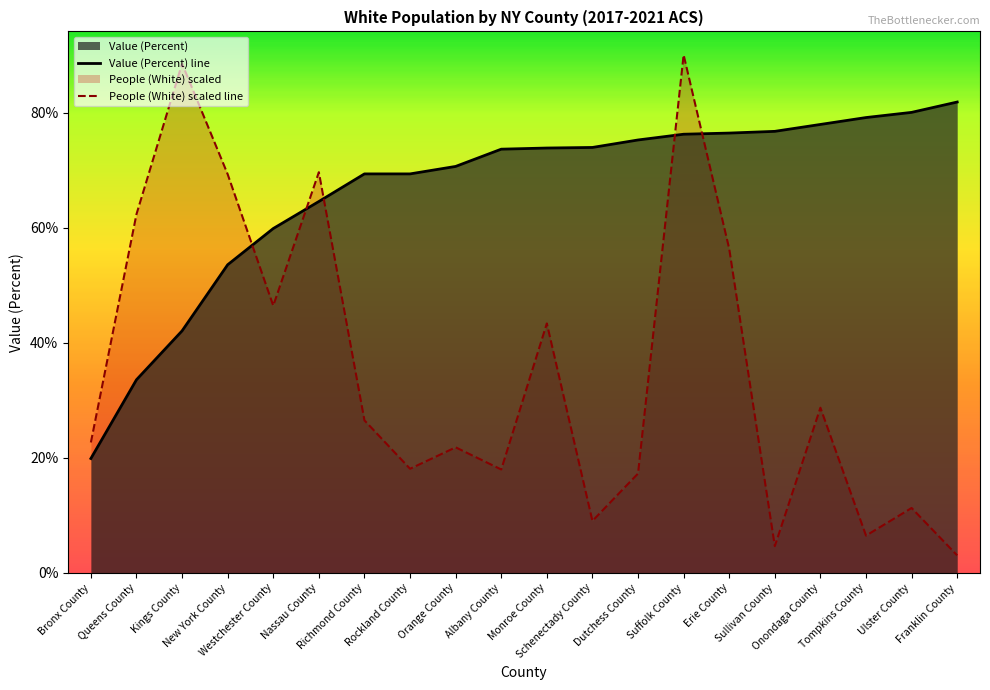

At how many categories does at least one series exceed 84?

2